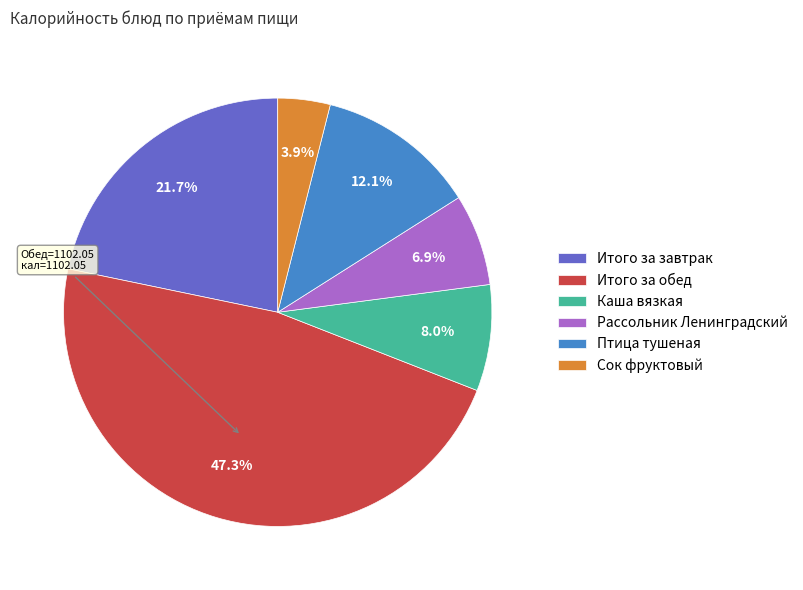

True or false: Рассольник Ленинградский accounts for 7% of the total.

True